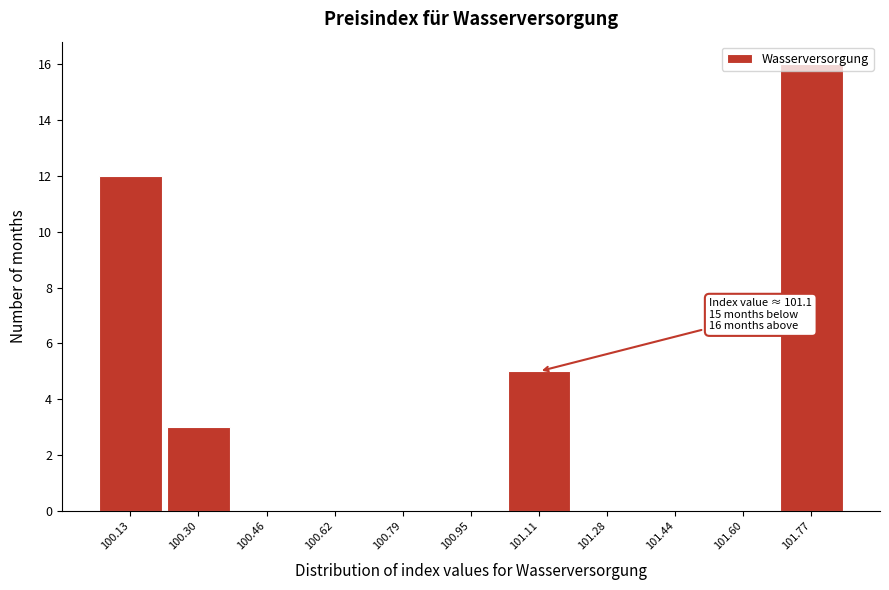

Which range on the x-axis has the tallest bar?

101.68 to 101.86